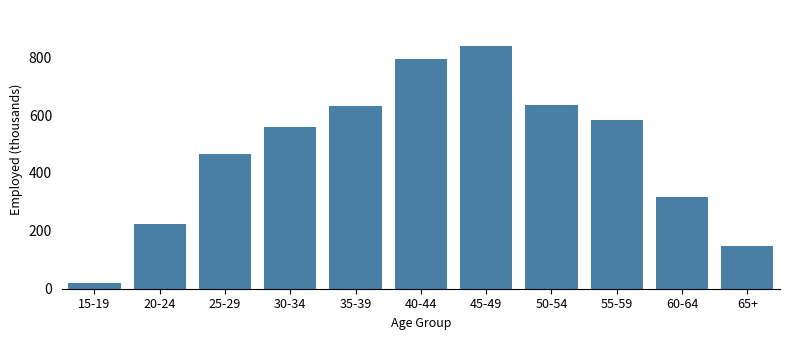

What is the value of the 11th bar from the left?

147.2